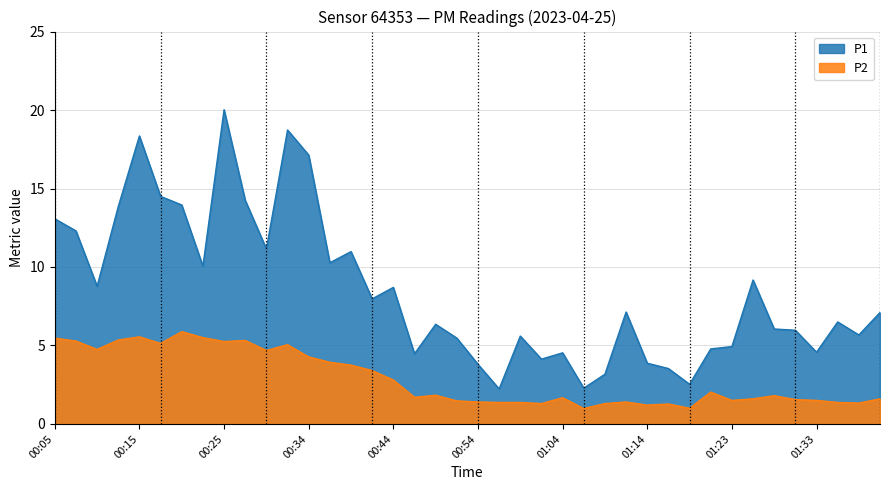

Reading right to left, what are all the values shown in this chart?

P1: 01:40=7.1	01:38=5.7	01:35=6.5	01:33=4.6	01:31=6.0	01:28=6.0	01:26=9.2	01:23=4.9	01:21=4.8	01:18=2.5	01:16=3.5	01:14=3.9	01:11=7.1	01:09=3.2	01:06=2.3	01:04=4.5	01:01=4.1	00:59=5.6	00:56=2.2	00:54=3.8	00:52=5.5	00:49=6.3	00:47=4.5	00:44=8.7	00:42=8.0	00:39=11.0	00:37=10.3	00:34=17.1	00:32=18.7	00:30=11.2	00:27=14.2	00:25=20.0	00:22=10.1	00:20=13.9	00:17=14.5	00:15=18.4	00:12=13.8	00:10=8.8	00:07=12.3	00:05=13.1
P2: 01:40=1.6	01:38=1.3	01:35=1.4	01:33=1.5	01:31=1.6	01:28=1.8	01:26=1.6	01:23=1.5	01:21=2.0	01:18=1.0	01:16=1.3	01:14=1.2	01:11=1.4	01:09=1.3	01:06=1.0	01:04=1.7	01:01=1.3	00:59=1.4	00:56=1.4	00:54=1.4	00:52=1.5	00:49=1.8	00:47=1.7	00:44=2.8	00:42=3.4	00:39=3.8	00:37=3.9	00:34=4.3	00:32=5.0	00:30=4.7	00:27=5.3	00:25=5.2	00:22=5.5	00:20=5.9	00:17=5.1	00:15=5.5	00:12=5.3	00:10=4.8	00:07=5.3	00:05=5.5